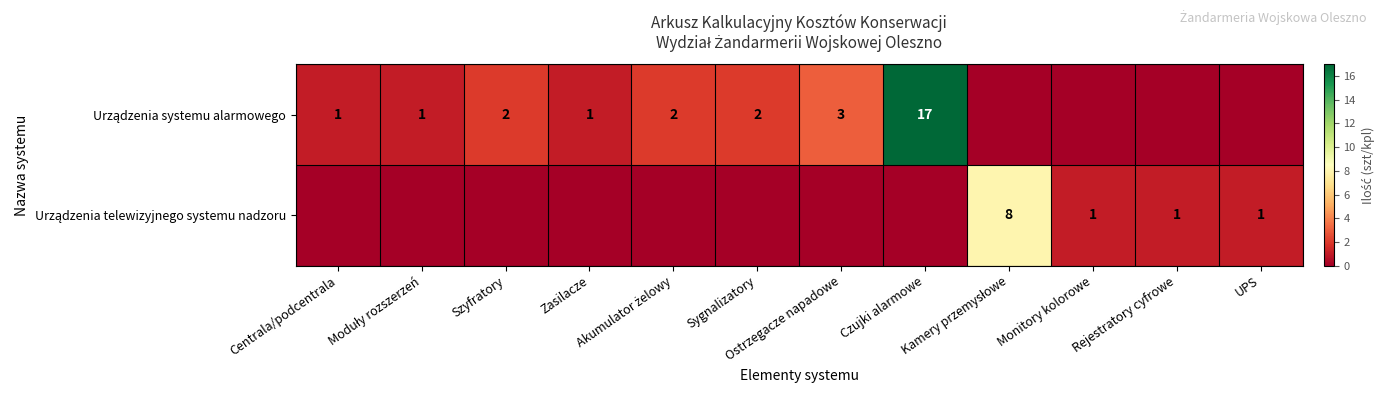

Where does the Urządzenia systemu alarmowego series first go above 1?

Szyfratory